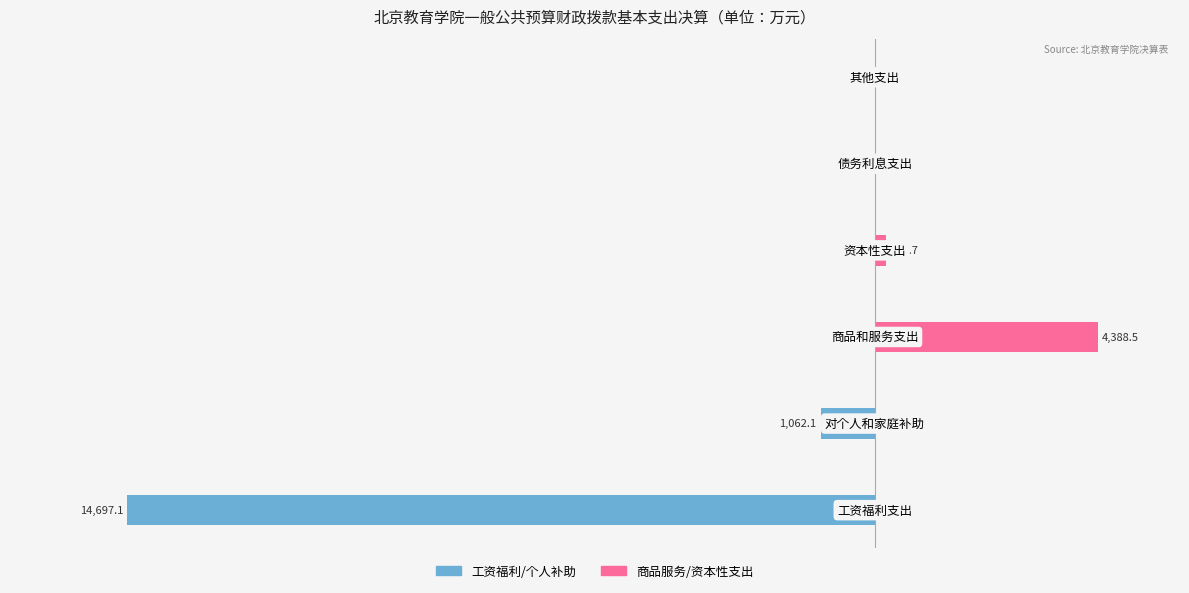

Which series has the largest total across all categories?

商品服务/资本性支出